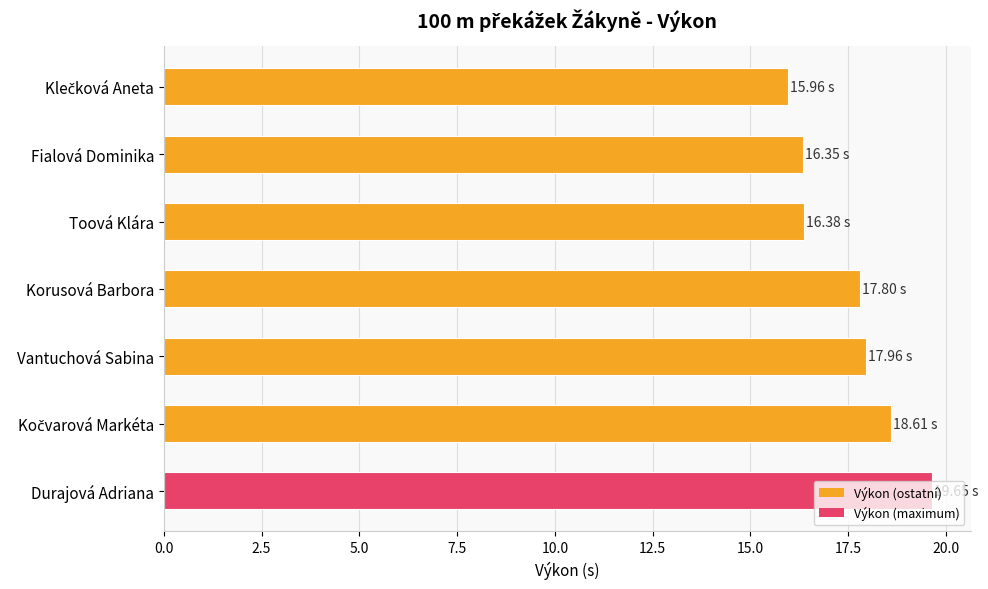

What is the label of the 3rd bar from the top?

Toová Klára